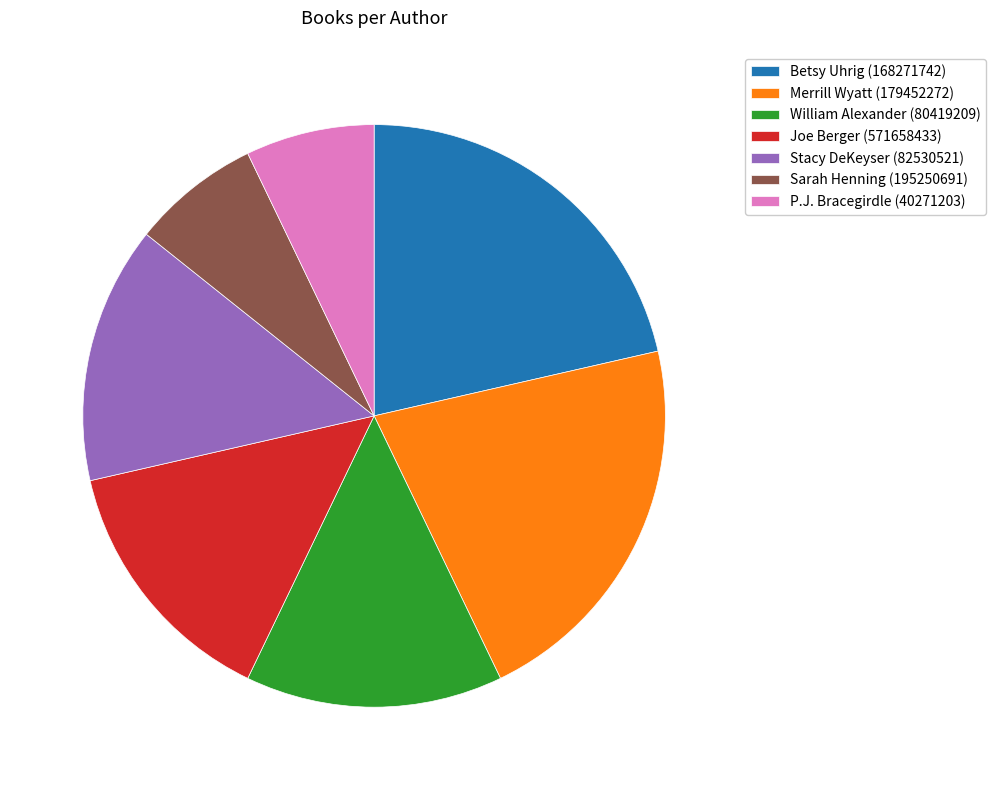

Combined, do Sarah Henning (195250691) and Joe Berger (571658433) account for over 50%?

No